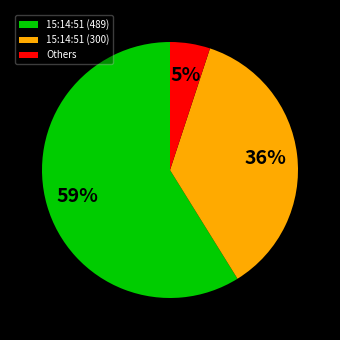

Is there any slice that represents more than half of the pie?

Yes